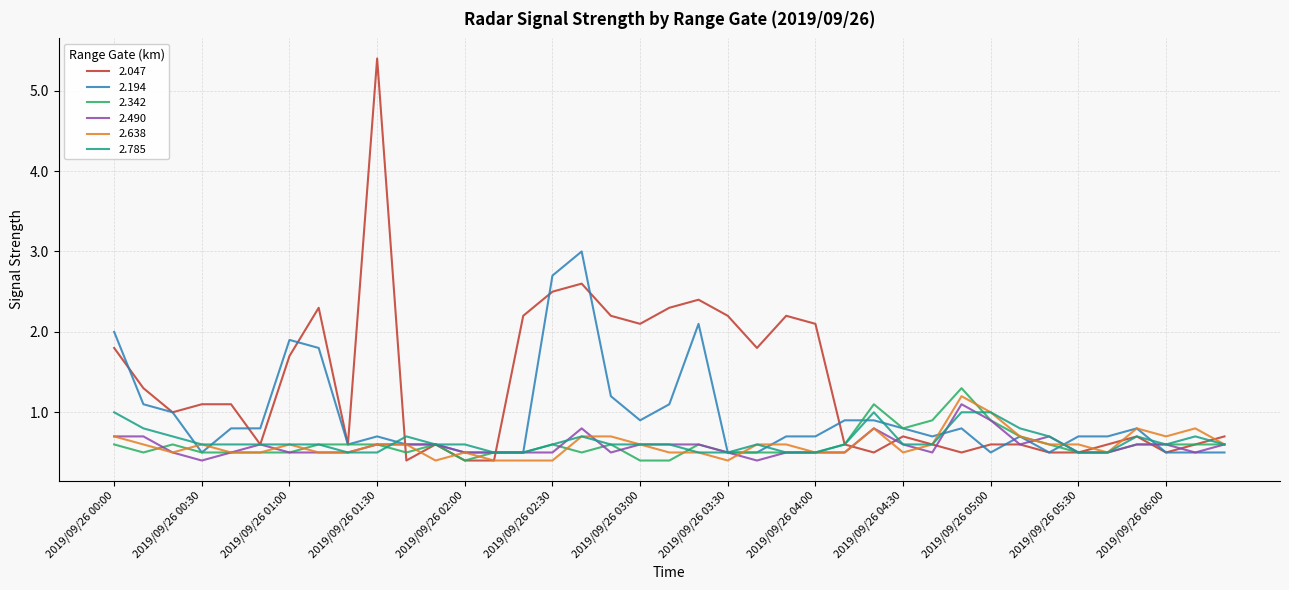

Which series has the widest spread of values?

2.047